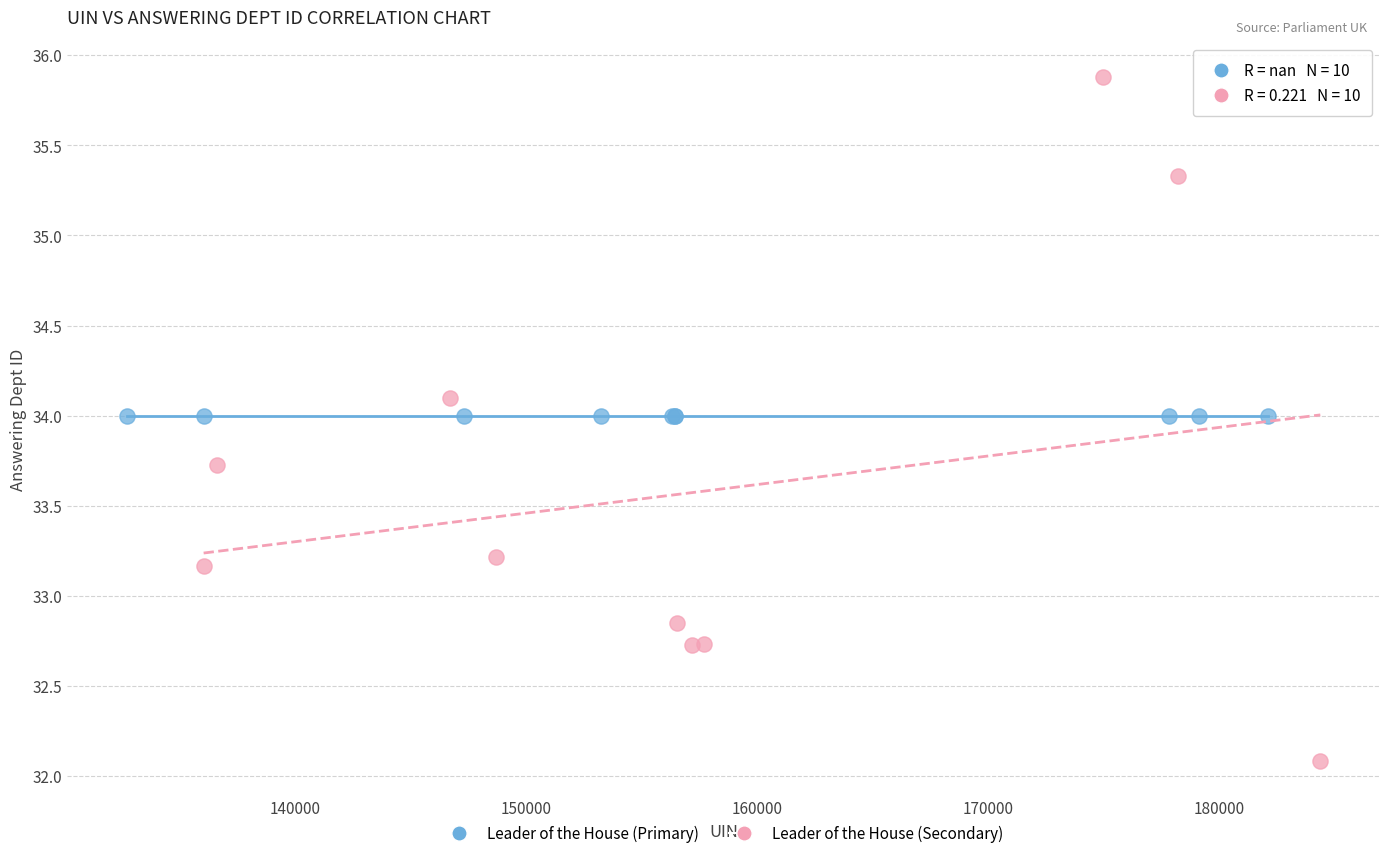

What are all the series names shown in the legend?

Leader of the House (Primary), Leader of the House (Secondary)